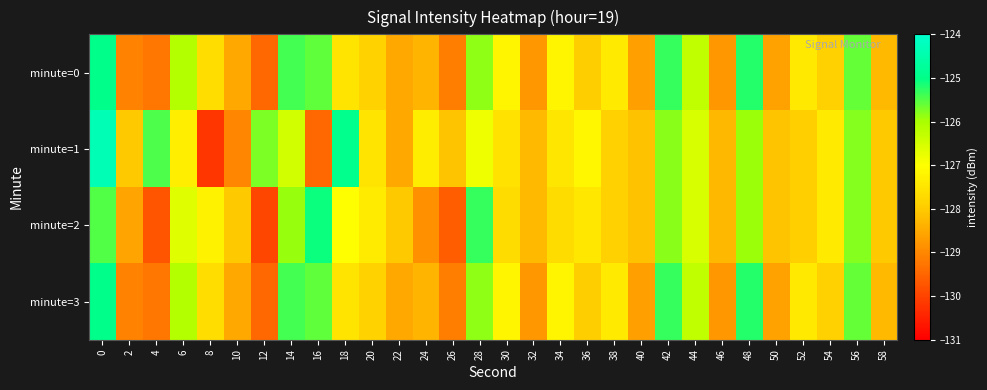

Reading left to right, list all the values displayed in this chart.

minute=0: 0=-125.0	2=-129.1	4=-129.2	6=-126.1	8=-127.6	10=-128.5	12=-129.5	14=-125.4	16=-125.6	18=-127.5	20=-127.9	22=-128.5	24=-128.3	26=-129.1	28=-125.8	30=-127.2	32=-128.8	34=-127.2	36=-128.0	38=-127.4	40=-128.6	42=-125.3	44=-126.3	46=-128.8	48=-125.2	50=-128.6	52=-127.4	54=-127.9	56=-125.6	58=-128.2
minute=1: 0=-124.4	2=-128.0	4=-125.5	6=-127.3	8=-130.2	10=-129.0	12=-125.7	14=-126.5	16=-129.4	18=-124.9	20=-127.5	22=-128.5	24=-127.3	26=-128.1	28=-126.8	30=-127.6	32=-128.3	34=-127.5	36=-127.2	38=-127.9	40=-128.1	42=-125.8	44=-126.6	46=-128.3	48=-125.9	50=-128.1	52=-127.9	54=-127.4	56=-125.8	58=-128.0
minute=2: 0=-125.5	2=-128.6	4=-129.7	6=-126.6	8=-127.2	10=-128.0	12=-130.0	14=-125.9	16=-125.1	18=-127.0	20=-127.4	22=-128.0	24=-128.8	26=-129.6	28=-125.3	30=-127.7	32=-128.3	34=-127.7	36=-127.5	38=-127.9	40=-128.1	42=-125.8	44=-126.6	46=-128.3	48=-125.9	50=-128.1	52=-127.9	54=-127.4	56=-125.8	58=-128.0
minute=3: 0=-125.0	2=-129.1	4=-129.2	6=-126.1	8=-127.6	10=-128.5	12=-129.5	14=-125.4	16=-125.6	18=-127.5	20=-127.9	22=-128.5	24=-128.3	26=-129.1	28=-125.8	30=-127.2	32=-128.8	34=-127.2	36=-128.0	38=-127.4	40=-128.6	42=-125.3	44=-126.3	46=-128.8	48=-125.2	50=-128.6	52=-127.4	54=-127.9	56=-125.6	58=-128.2